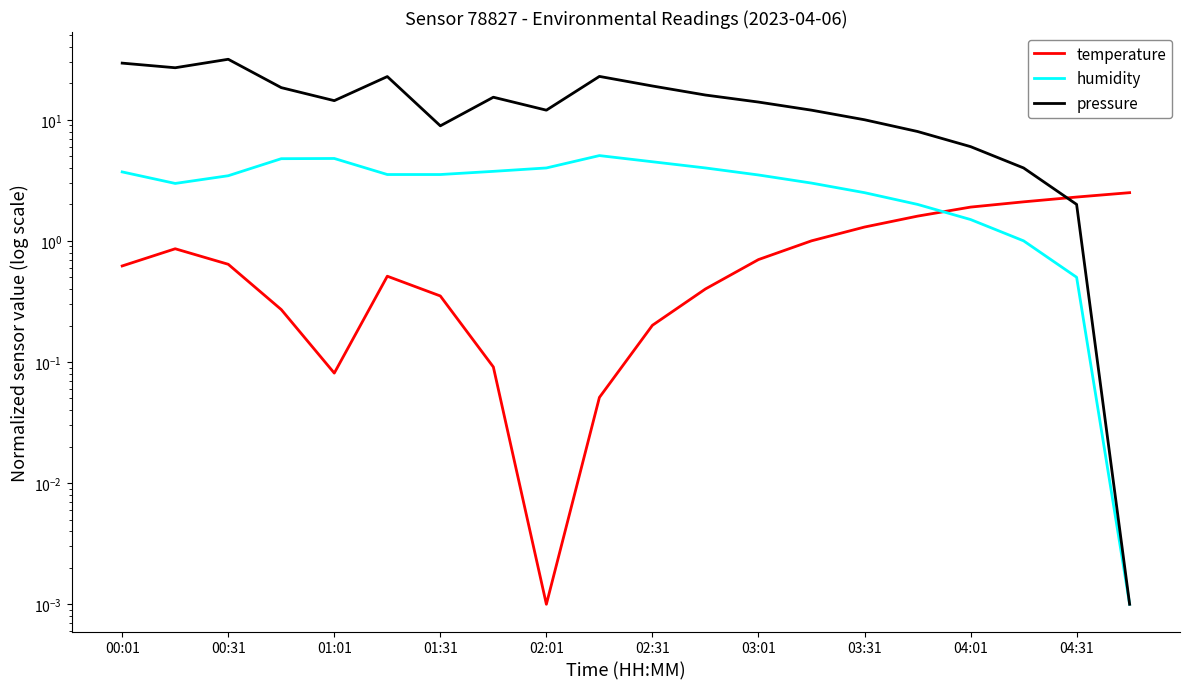

Reading left to right, what are all the values shown in this chart?

temperature: 0.6	0.9	0.6	0.3	0.1	0.5	0.4	0.1	0.0	0.1	0.2	0.4	0.7	1.0	1.3	1.6	1.9	2.1	2.3	2.5
humidity: 3.7	3.0	3.5	4.8	4.8	3.5	3.5	3.8	4.0	5.1	4.5	4.0	3.5	3.0	2.5	2.0	1.5	1.0	0.5	0.0
pressure: 29.4	26.9	31.6	18.4	14.4	22.7	8.9	15.4	12.0	22.8	19.0	16.0	14.0	12.0	10.0	8.0	6.0	4.0	2.0	0.0